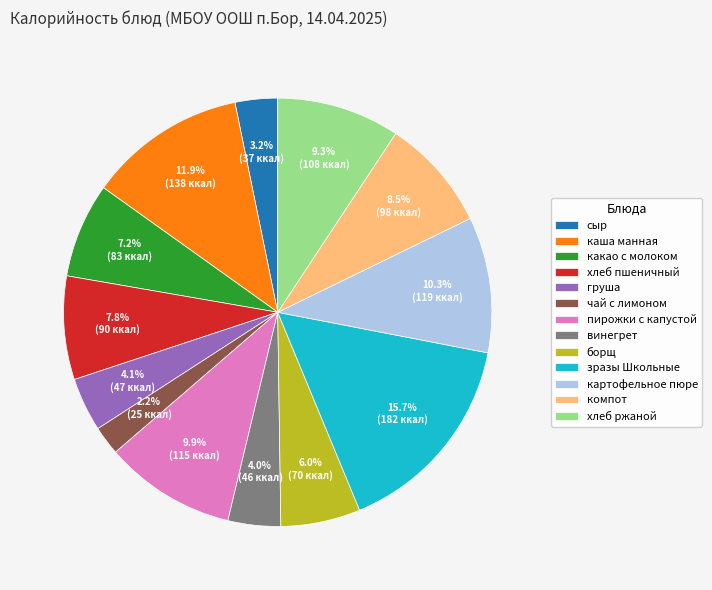

Count the number of slices in the pie.

13